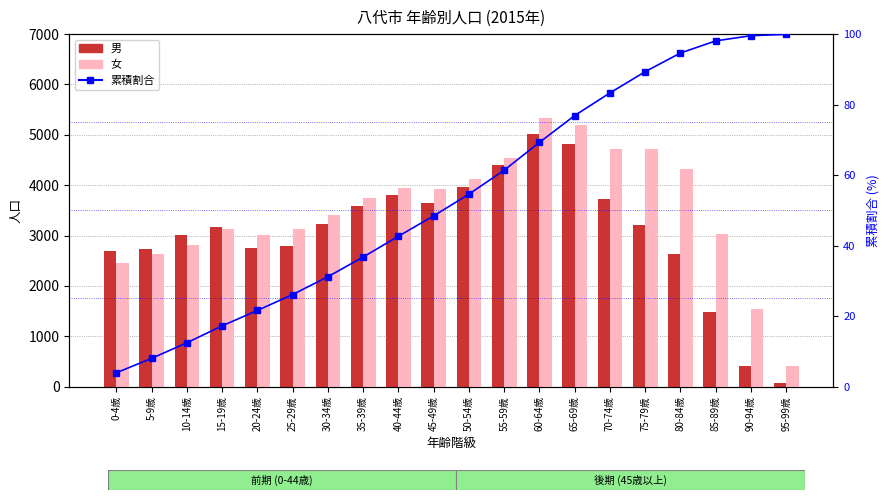

Which category has the lowest value in the 累積割合 series?

0-4歳